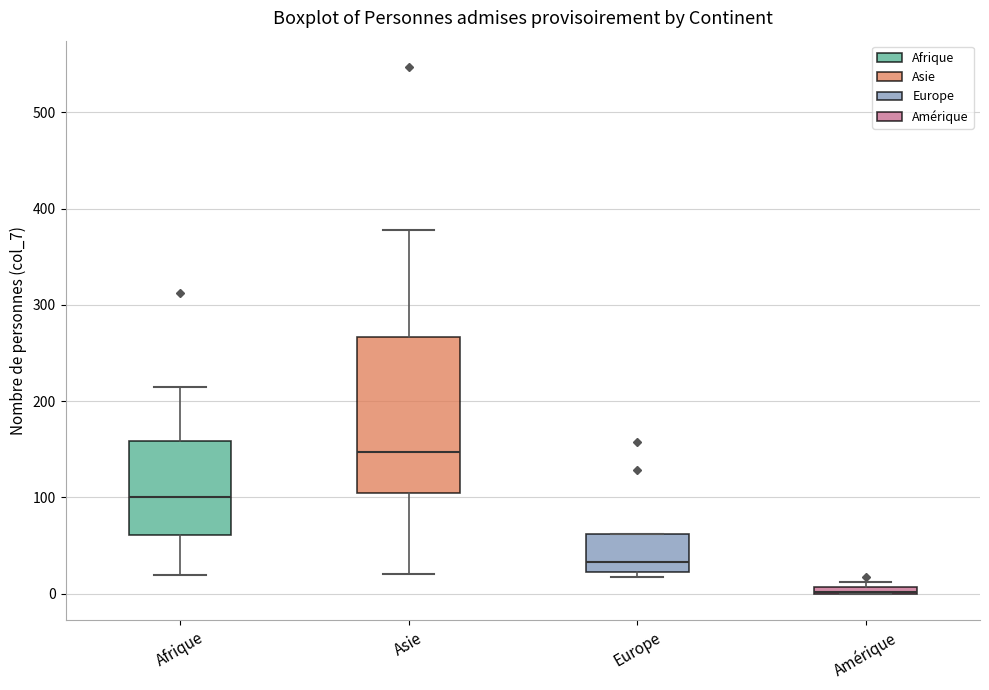

Comparing the boxes themselves (not the whiskers), which one is the tallest?

Asie